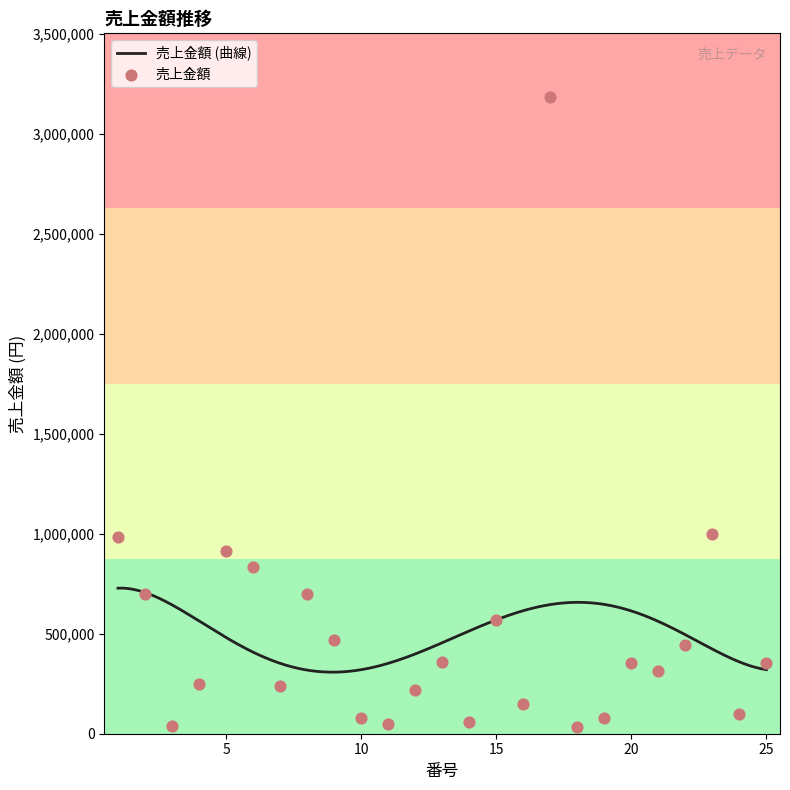

What is the change in value from 17 to 25?

-2834041